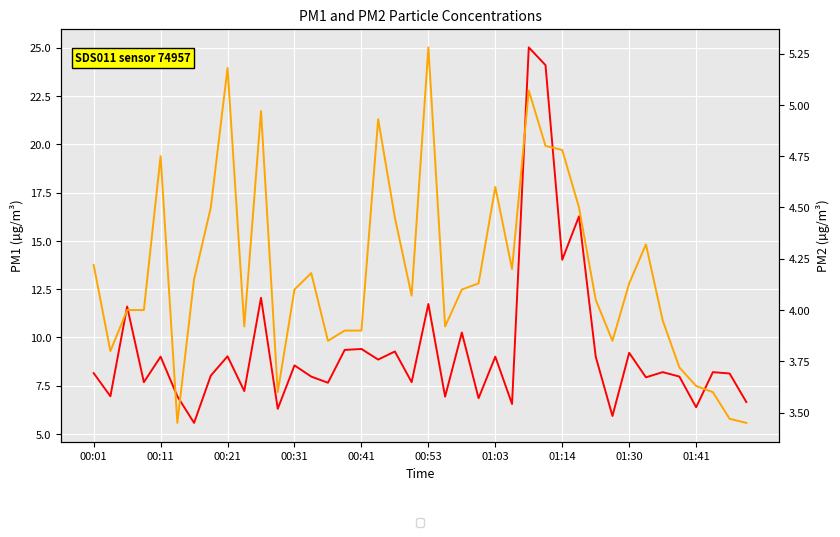

Is this an area chart (filled region under the line)?

No